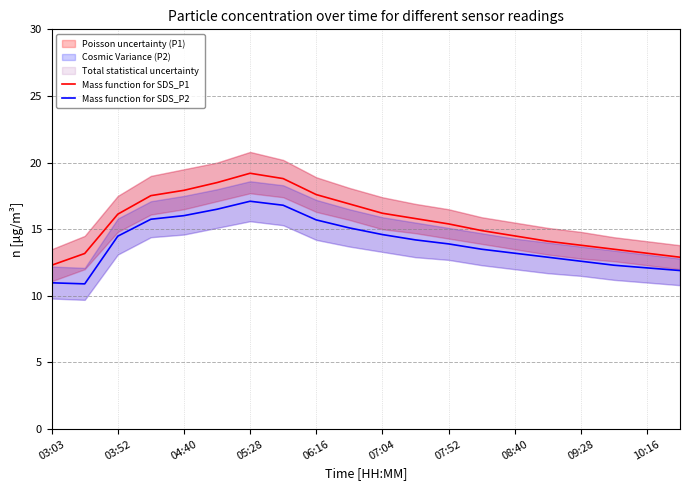

True or false: Mass function for SDS_P1 and Mass function for SDS_P2 cross at least once.

False